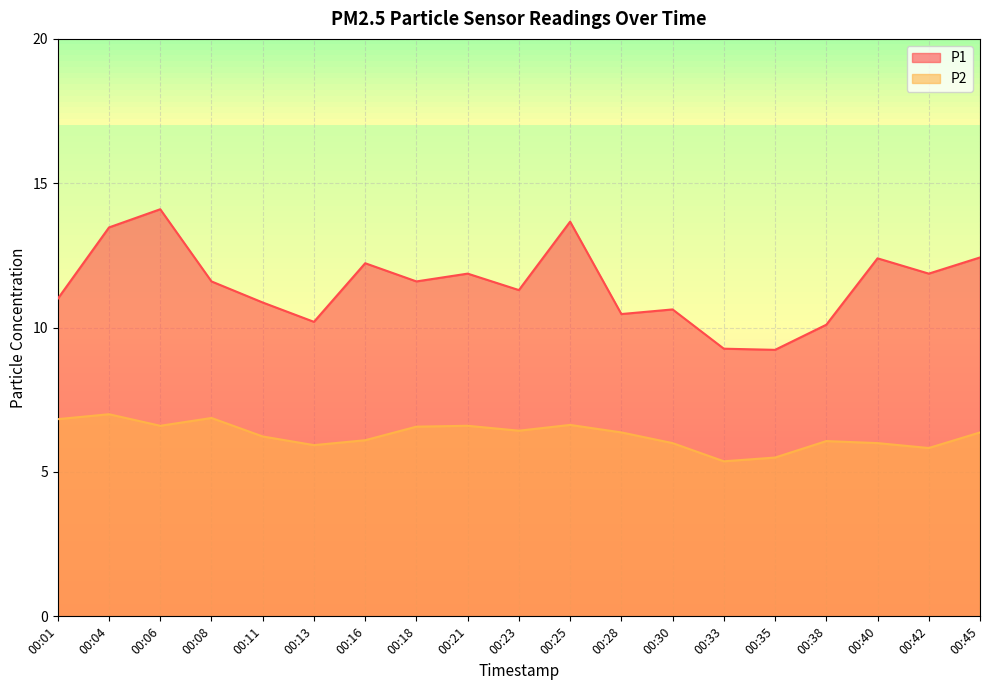

At which category is the sum across all series the highest?

00:06